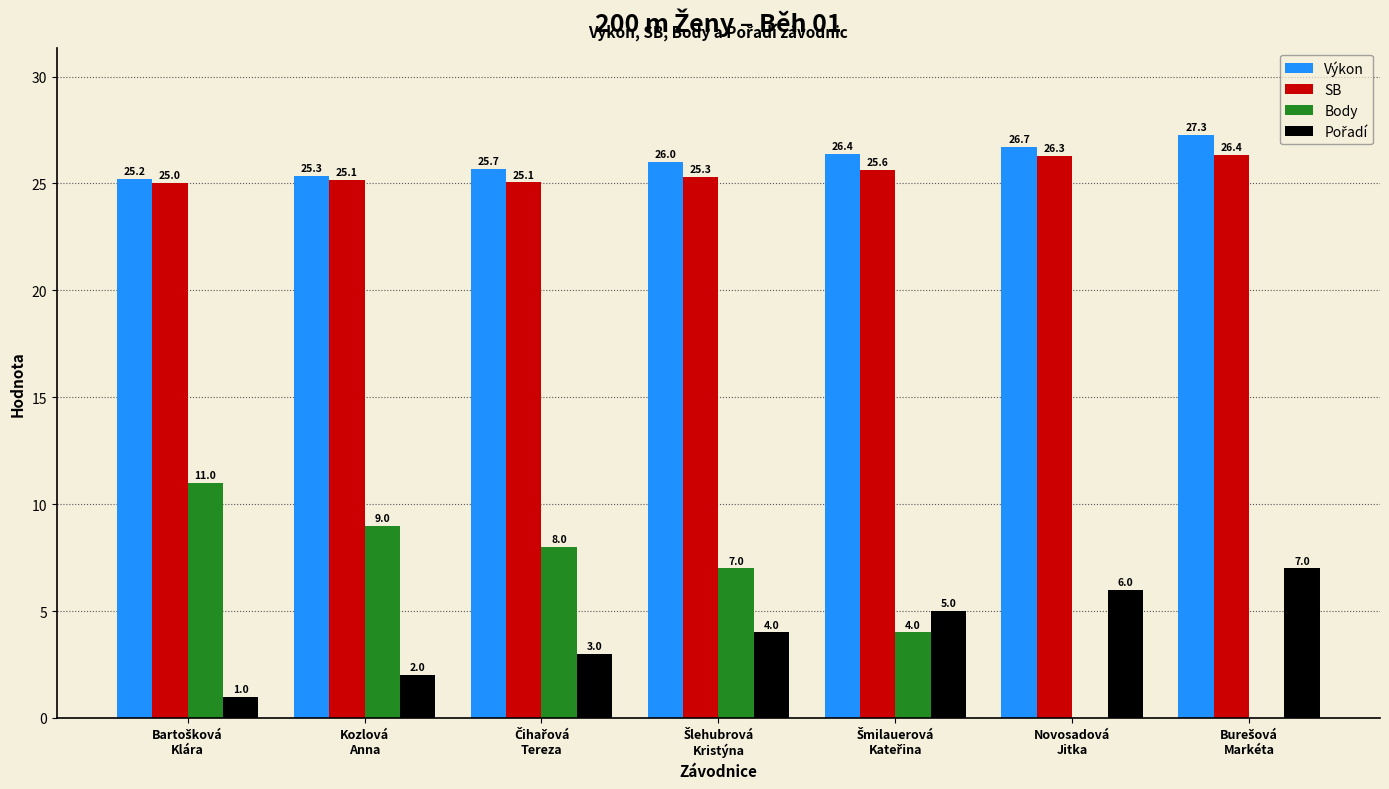

What is the average value of the Body series?

5.6